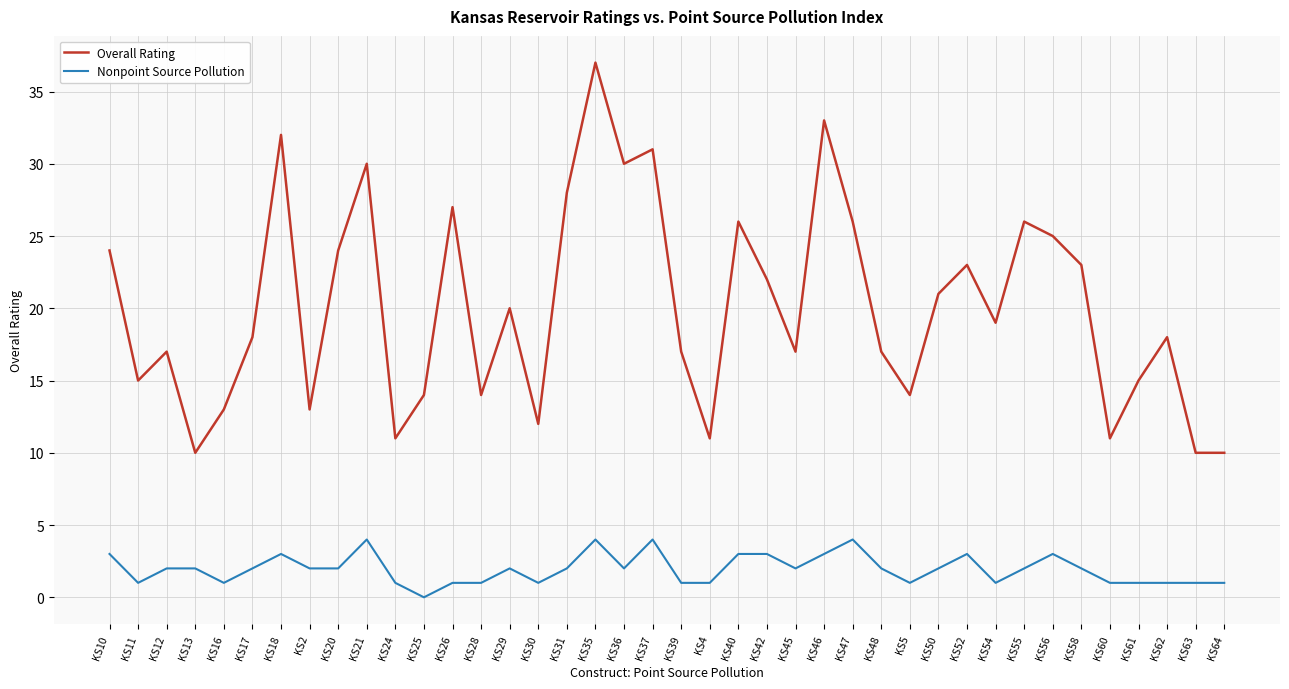

Rank the series by their maximum value, from lowest to highest.

Nonpoint Source Pollution, Overall Rating